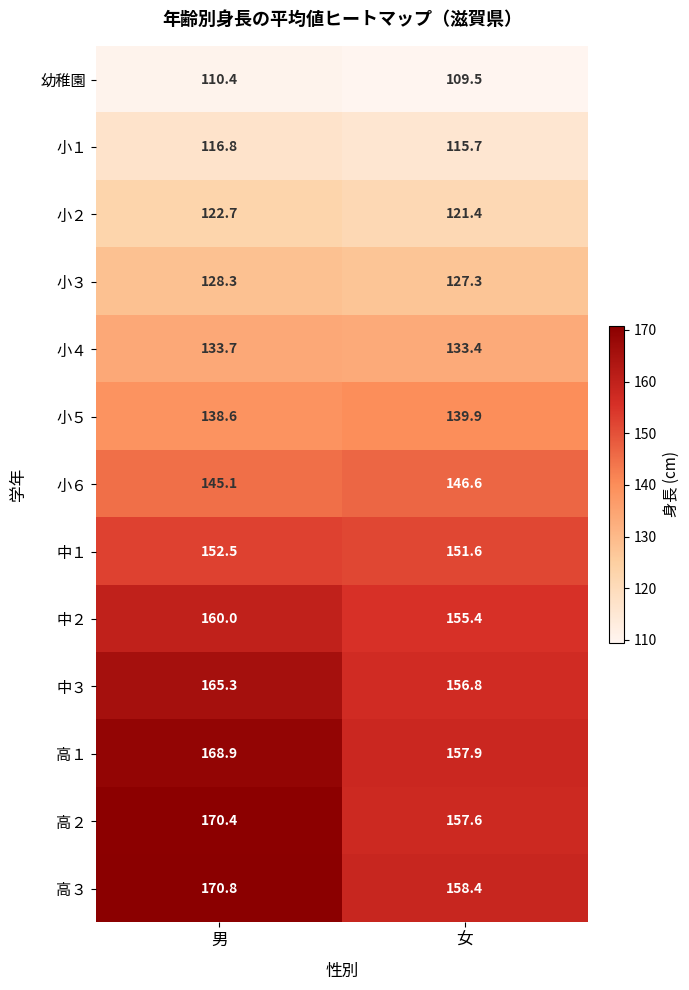

The 高１ series shows 238.5 at 女. True or false?

False